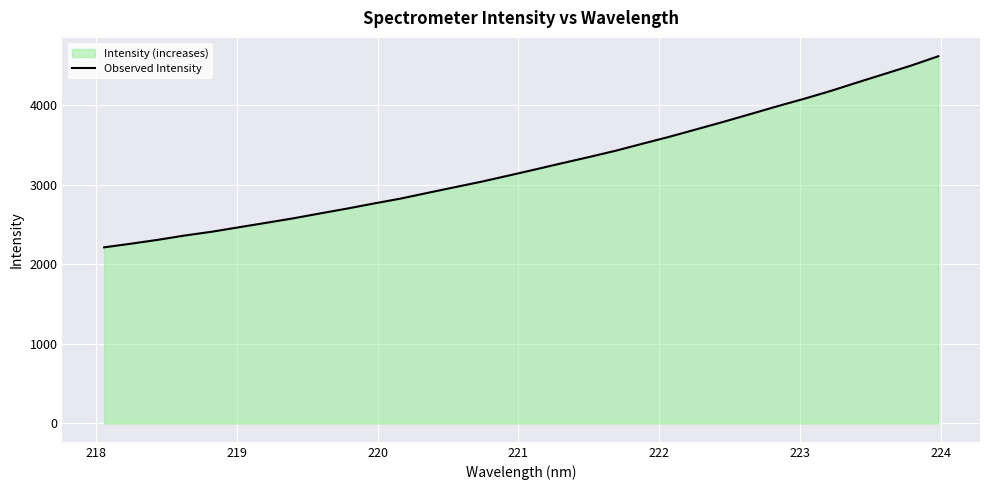

What is the minimum value shown in the chart?

2214.5